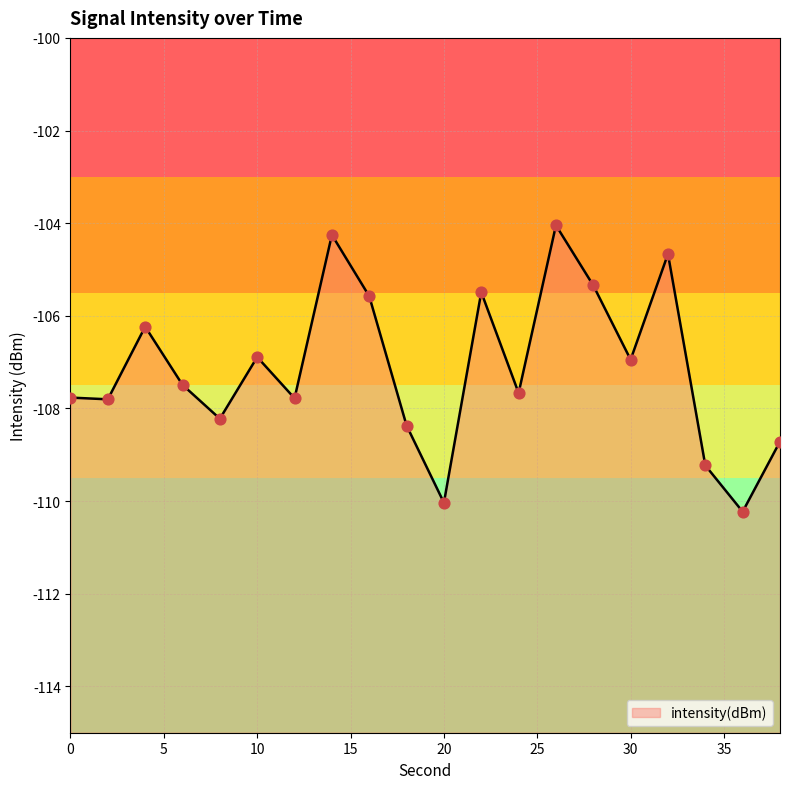

Which has a higher value, 24 or 32?

32